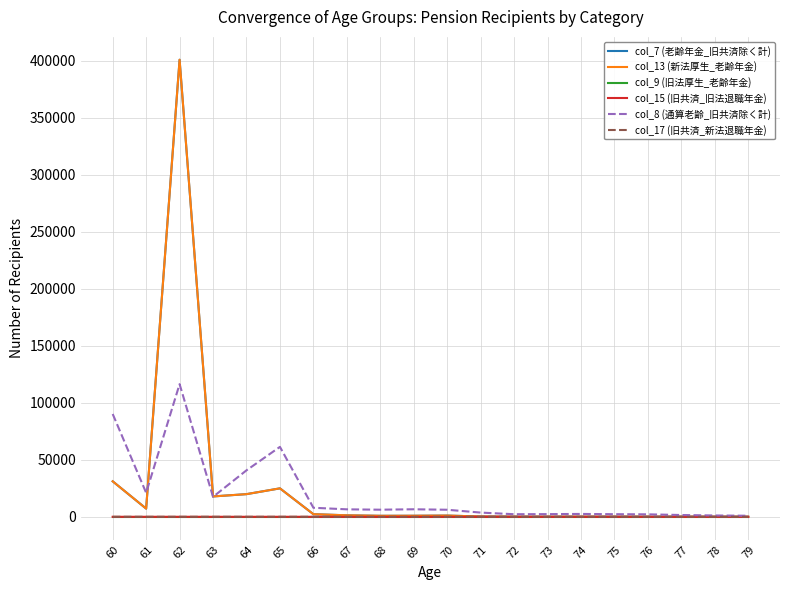

Between 77 and 79, which series saw the biggest shift?

col_8 (通算老齢_旧共済除く計)